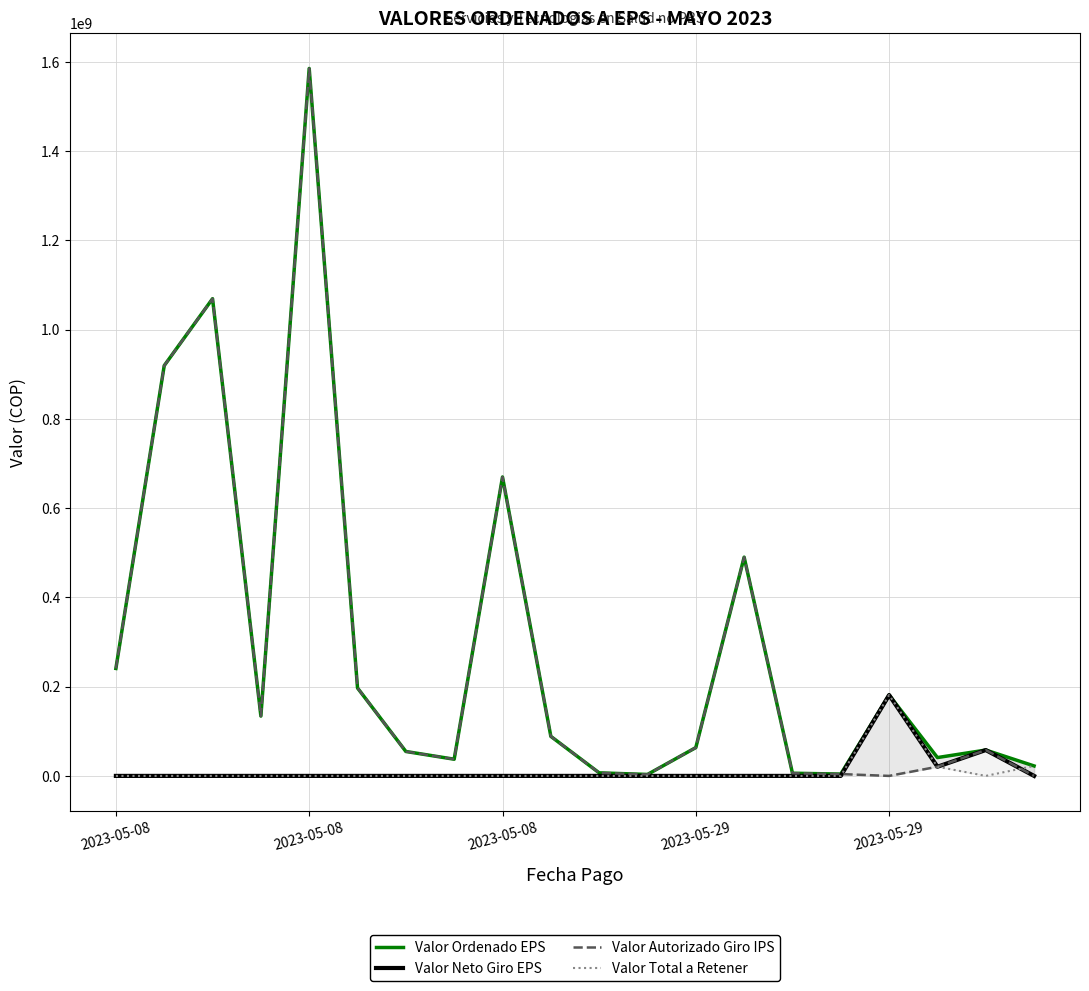

What is the label of the 10th point from the right?

10